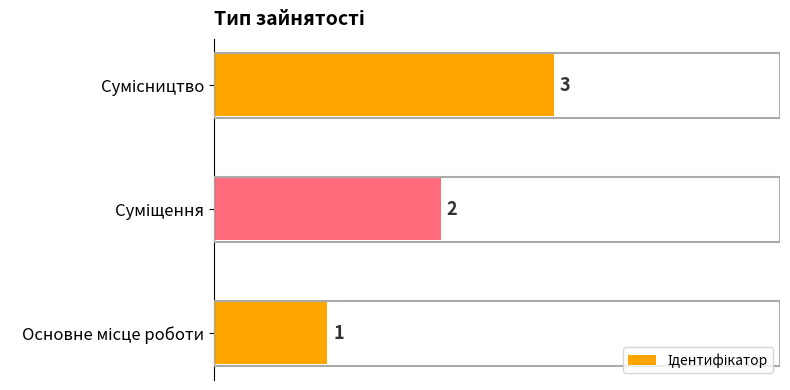

What is the average value?

2